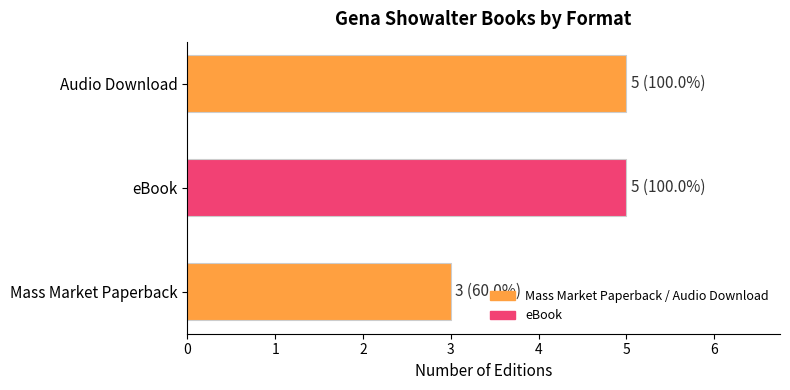

What is the difference between the maximum and minimum values?

2